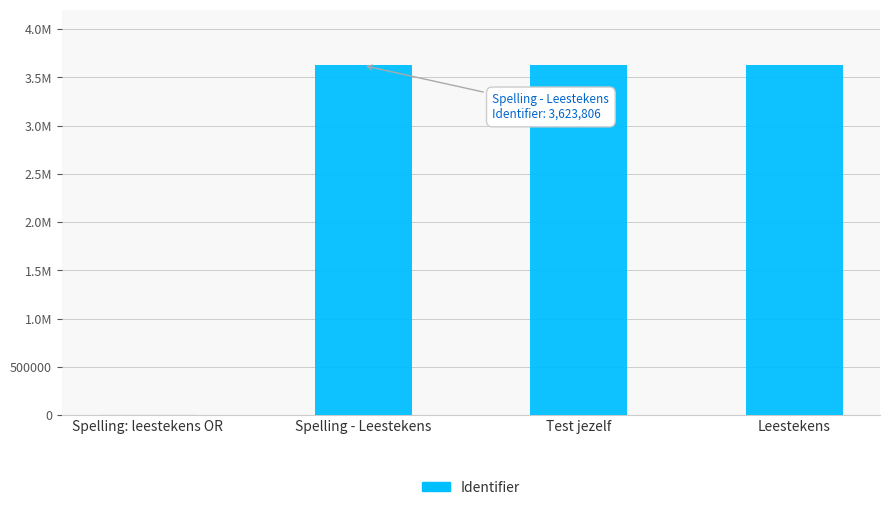

The value at Leestekens is 3623813. True or false?

True